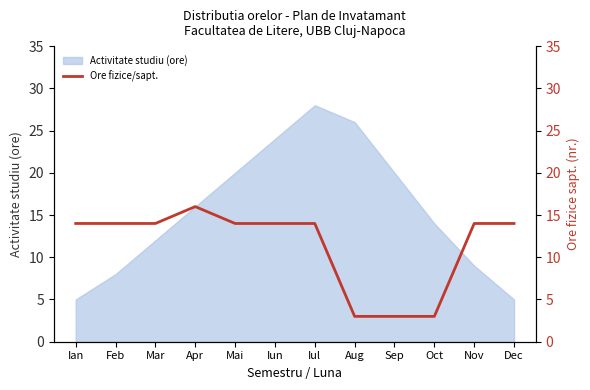

What is the minimum value for Activitate studiu (ore)?

5